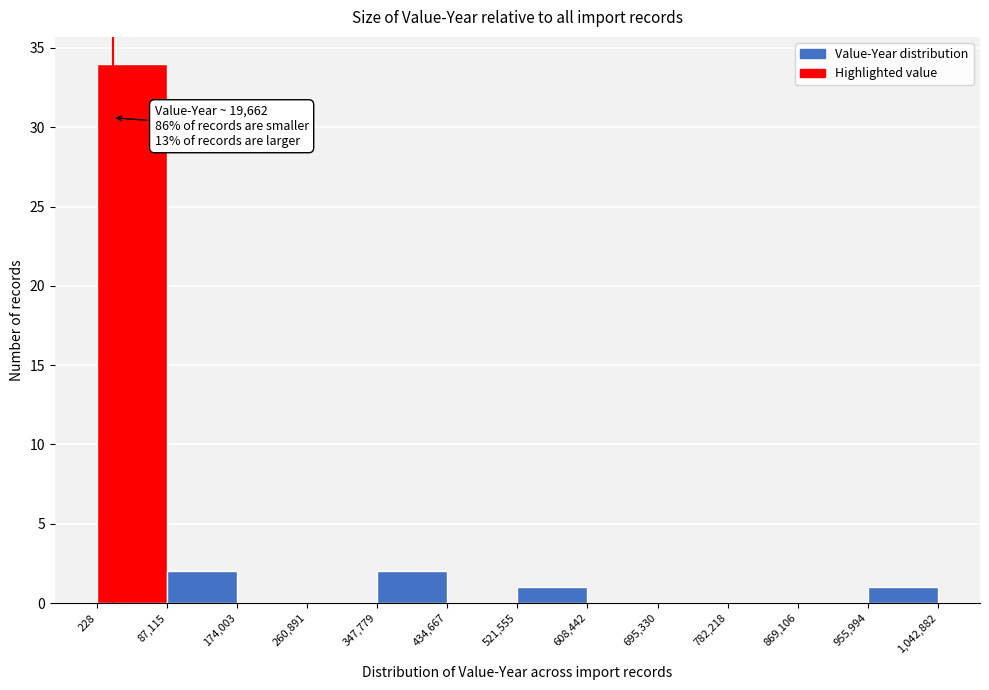

Over which range of the x-axis is the bar tallest?

228 to 87,115